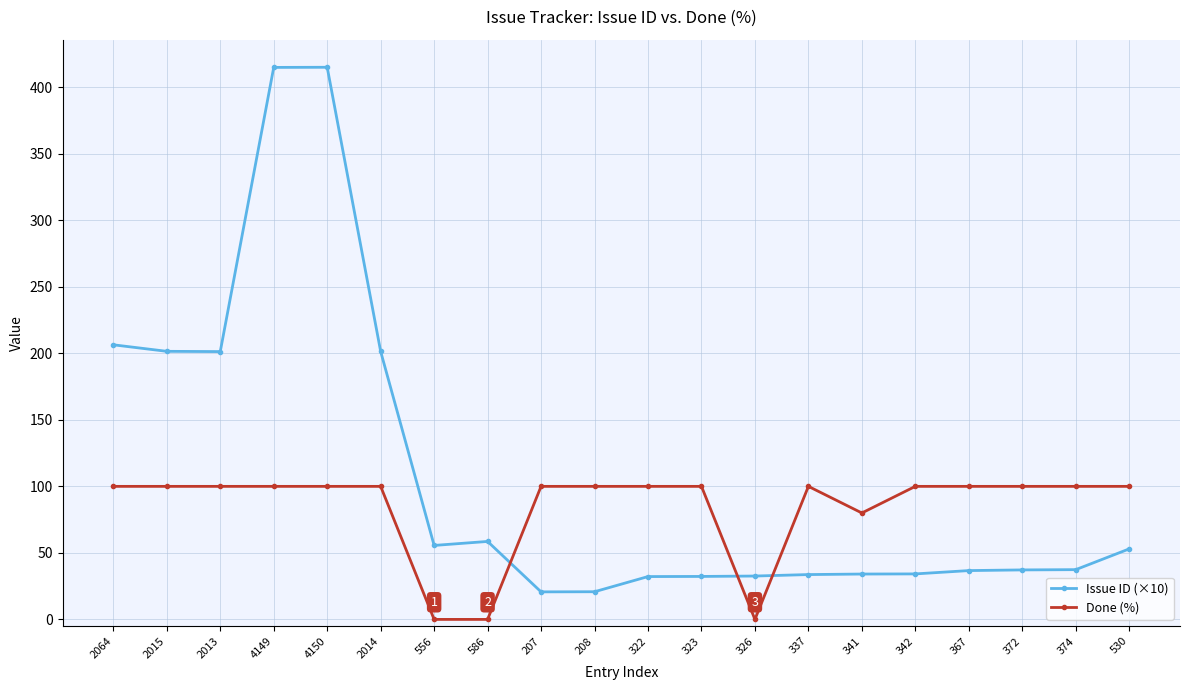

What is the maximum value shown in the chart?

415.0